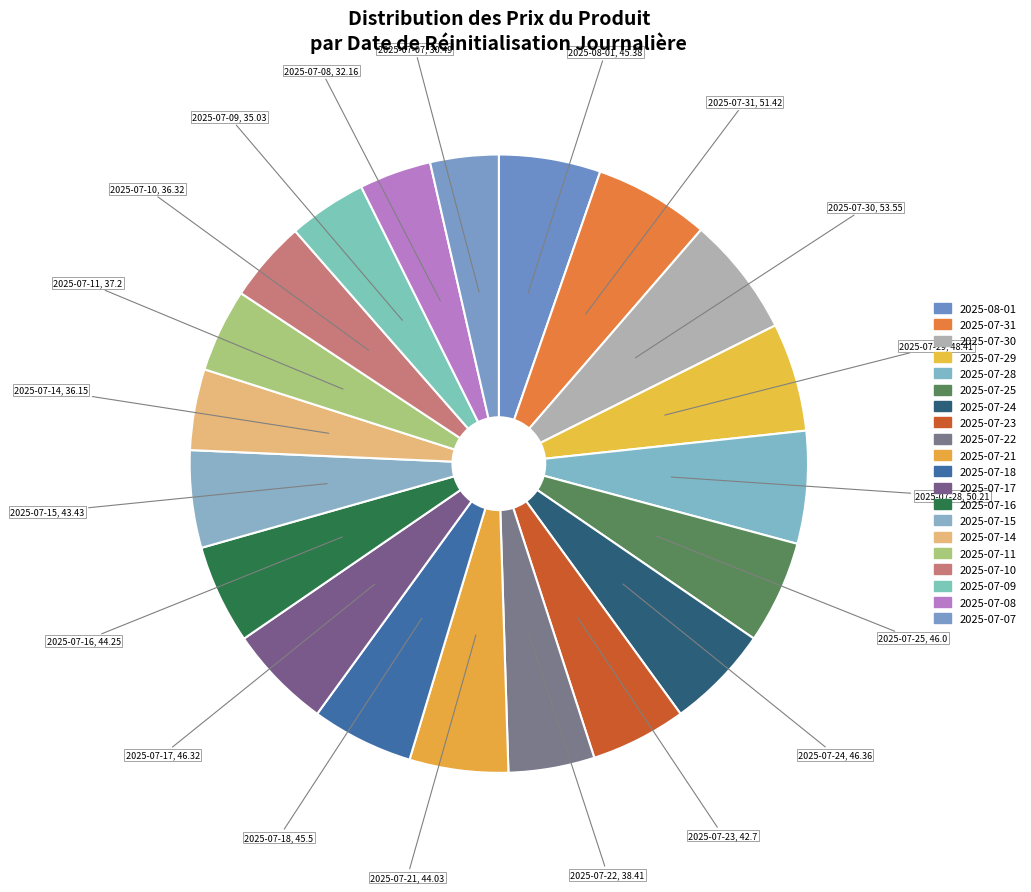

What percentage is the 2025-07-09 slice, to the nearest percent?

4%